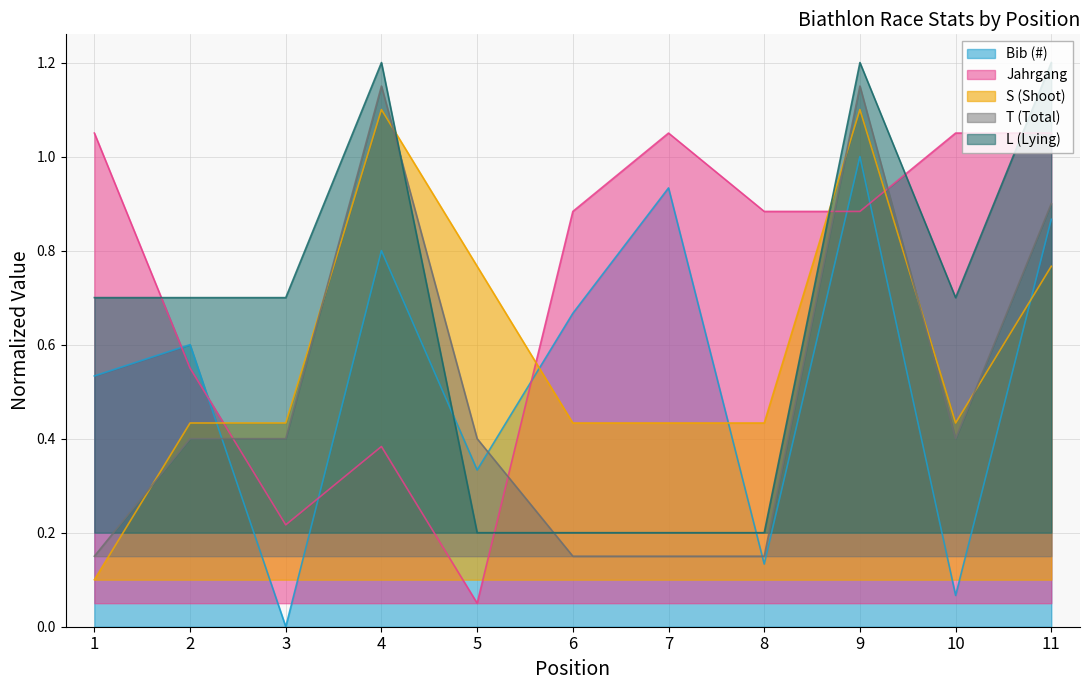

Is the value of L (Lying) at 6 greater than the value of Bib (#) at 6?

No